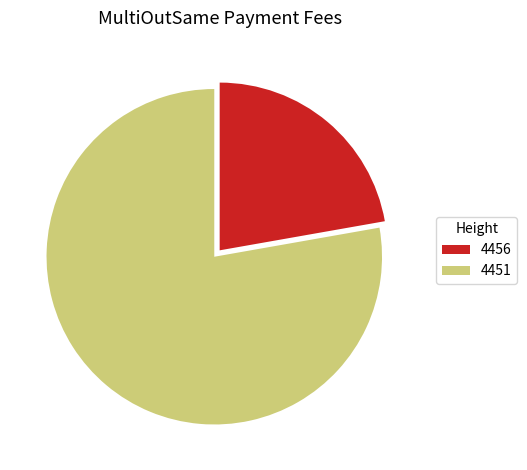

True or false: 4456 accounts for 34% of the total.

False